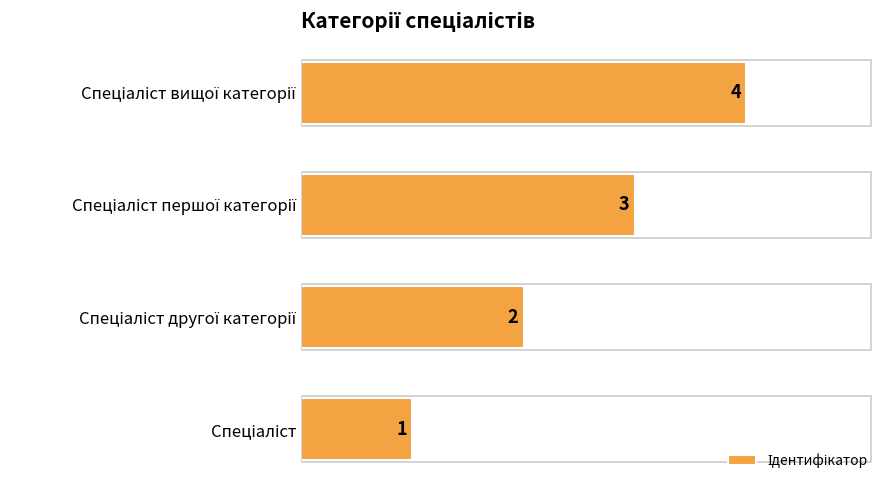

How many values are between 2 and 4?

3